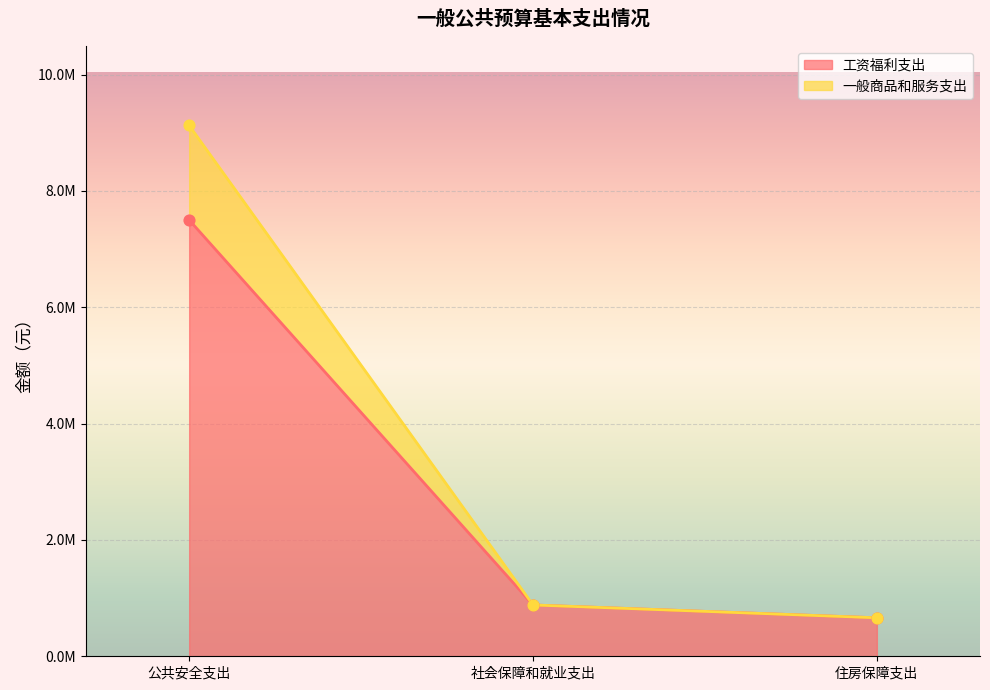

Which series reaches the maximum Y coordinate?

一般商品和服务支出